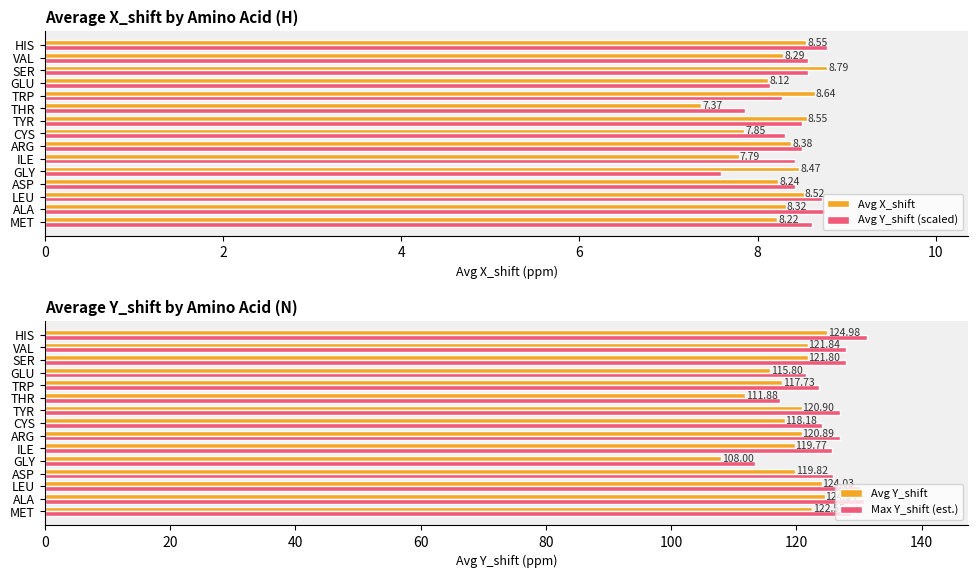

What is the difference between the second highest and second lowest values in the Avg Y_shift (scaled) series?

0.9